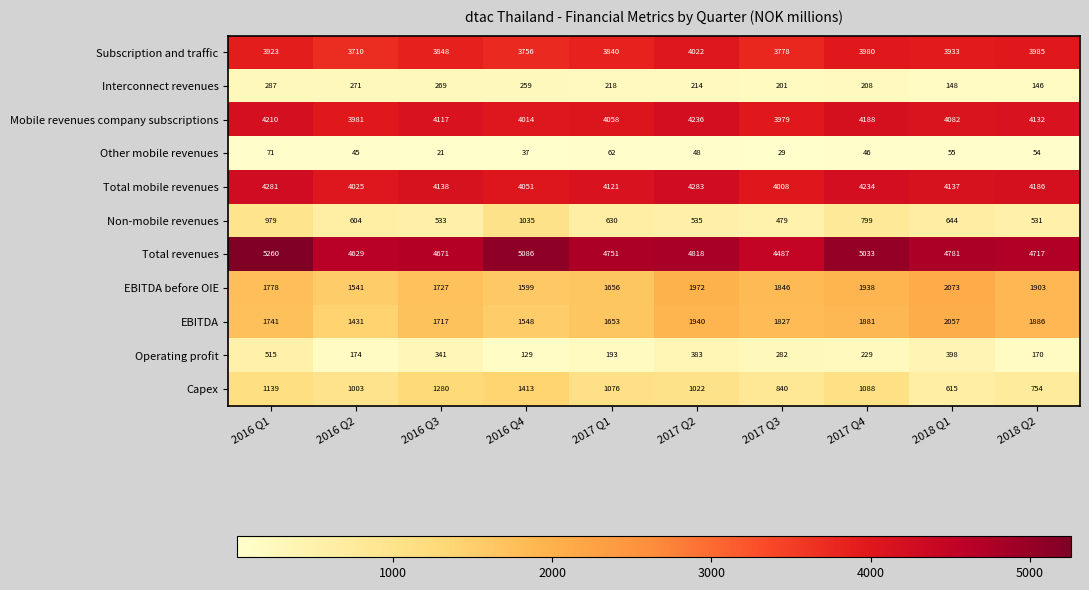

At which label is Subscription and traffic closest to 3866?

2016 Q3